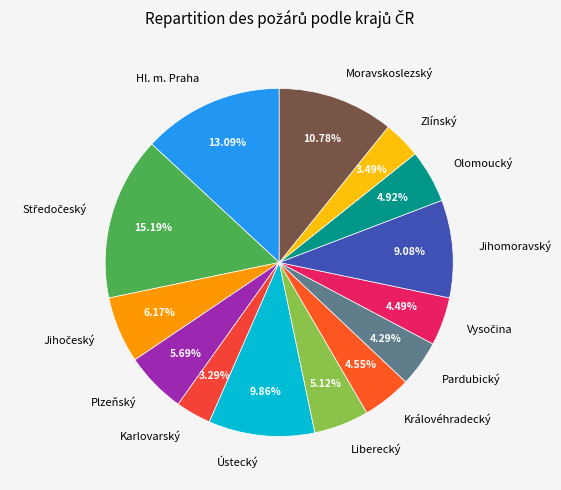

To the nearest percent, what is the difference between the largest and smallest slice percentages?

12%